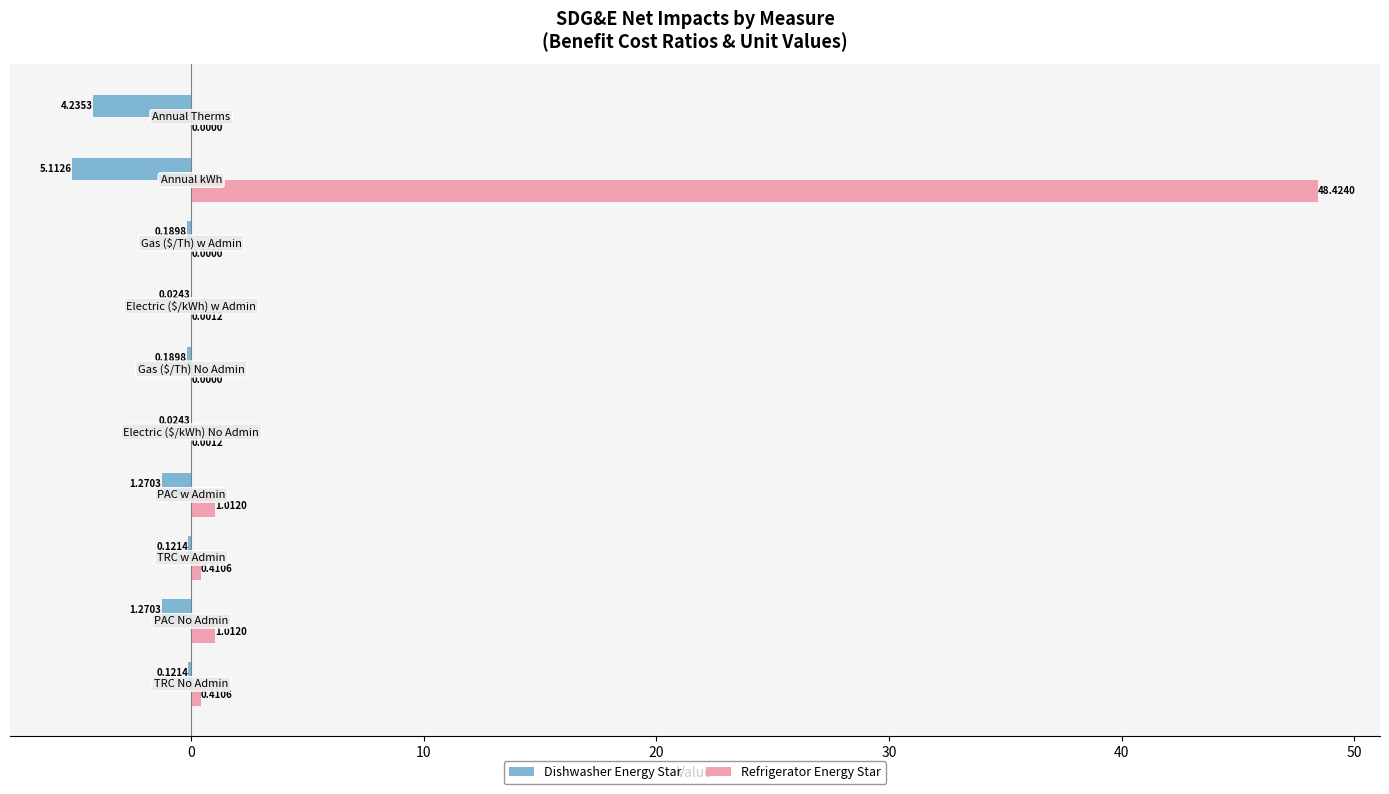

Which series has the largest total across all categories?

Refrigerator Energy Star